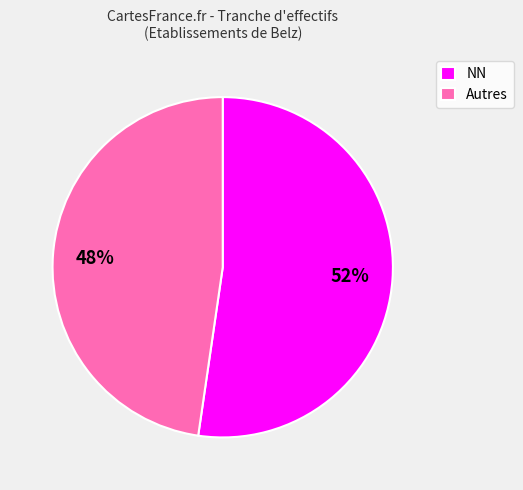

Is it true that Autres is 57% of the pie?

False